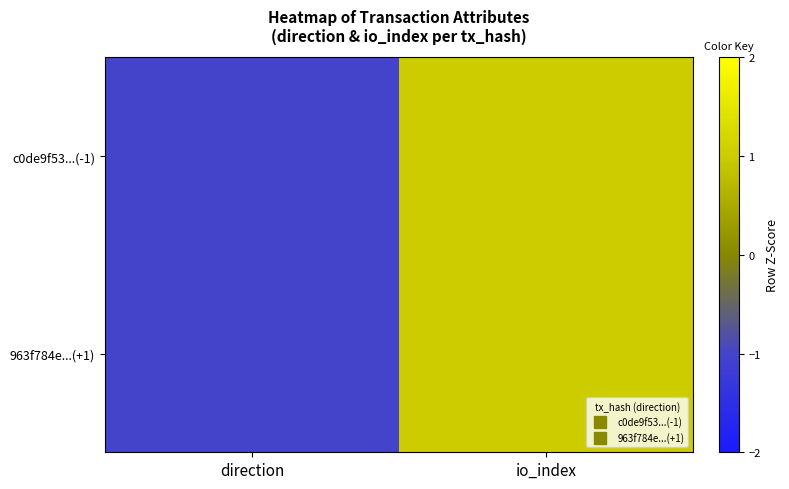

At io_index, list the series in order from largest to smallest.

c0de9f53...(-1), 963f784e...(+1)